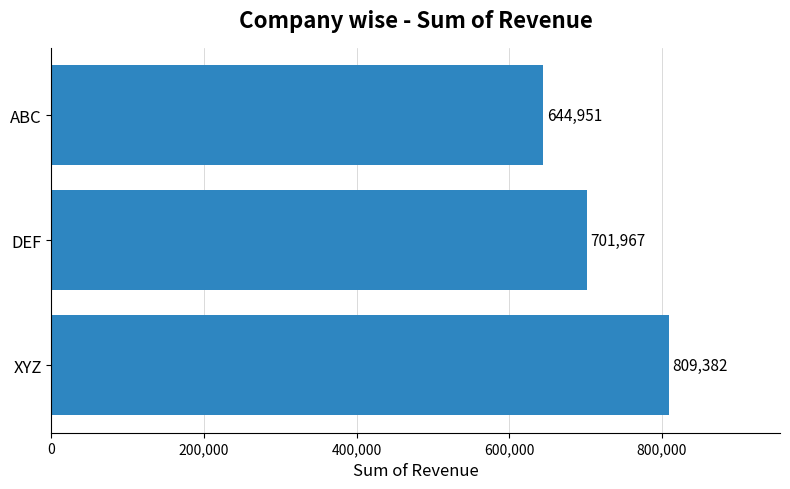

What is the maximum value shown in the chart?

809382